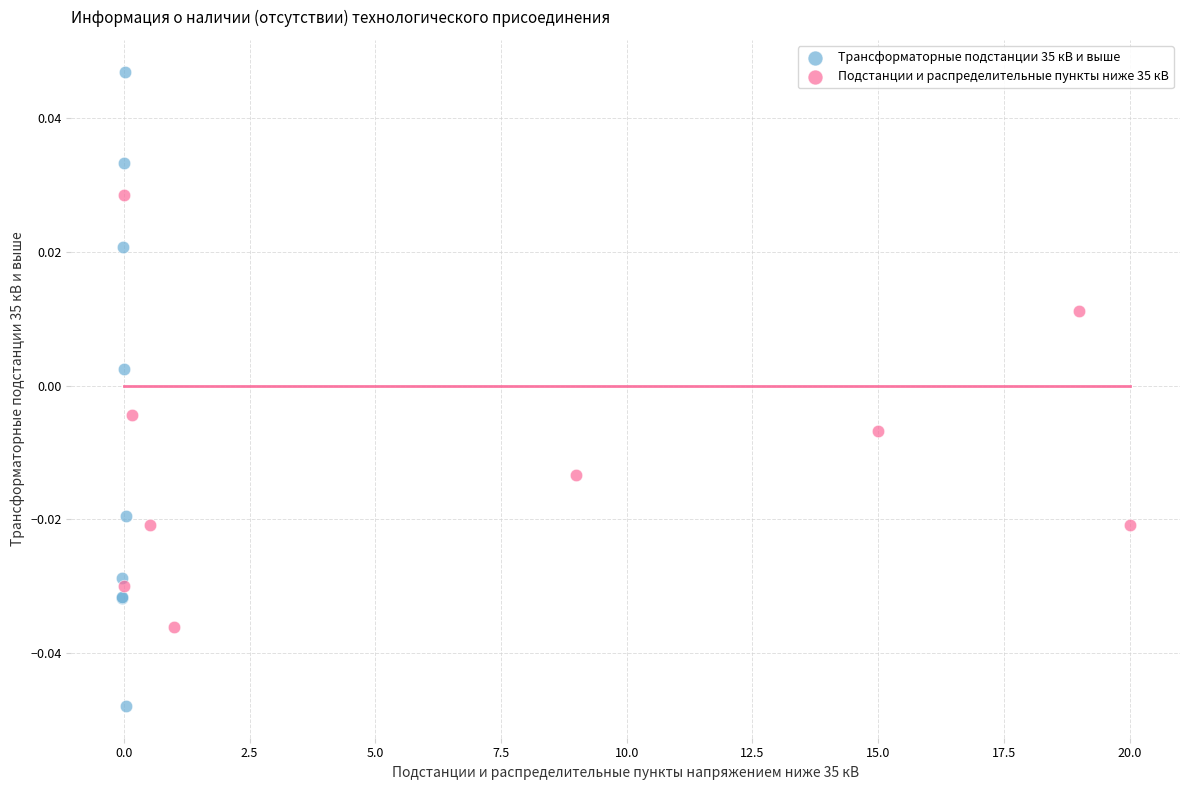

Which series contains the lowest Y value?

Трансформаторные подстанции 35 кВ и выше